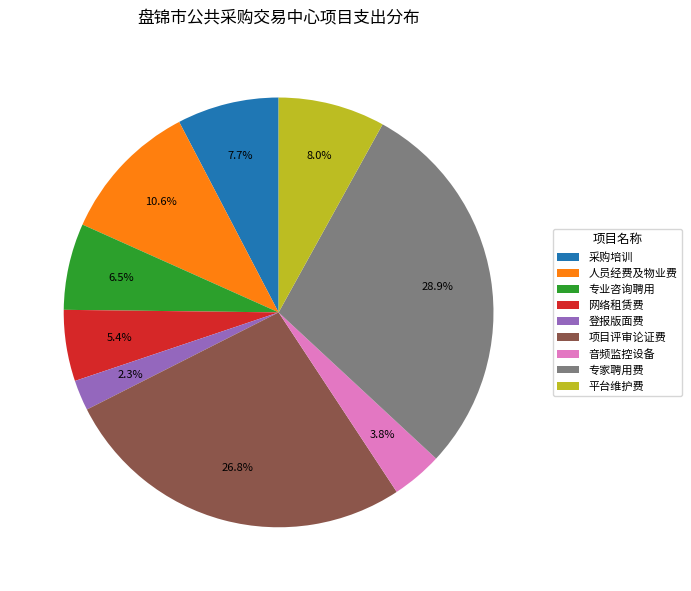

How many slices are in this pie chart?

9